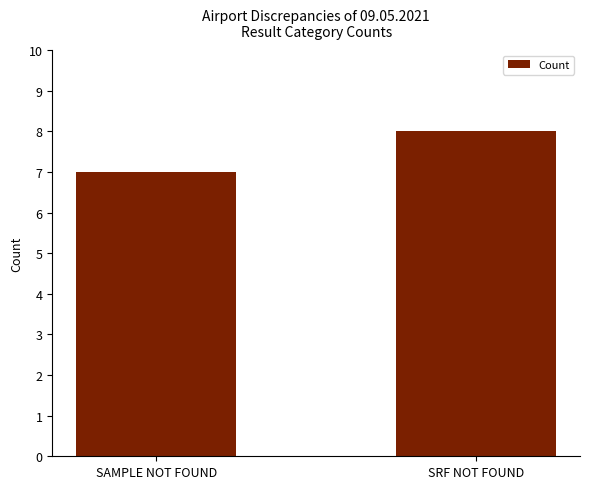

Read the value at SRF NOT FOUND.

8